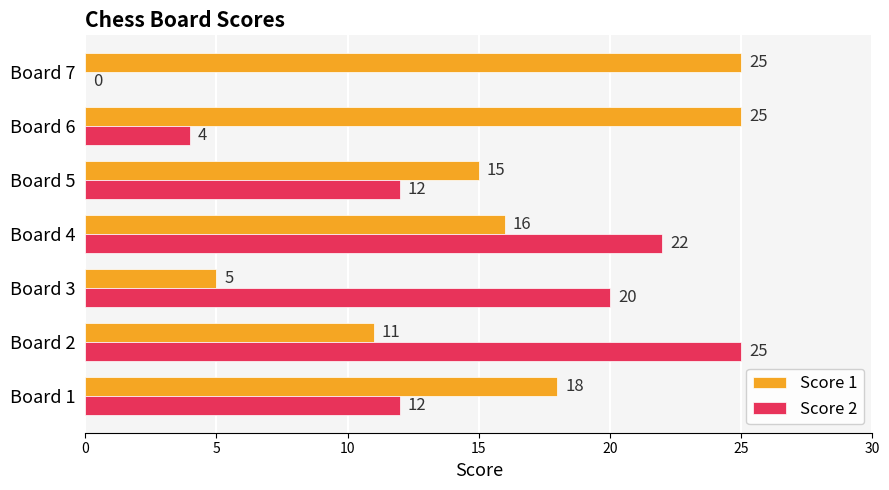

True or false: Score 2 has a value of 25 at Board 2.

True